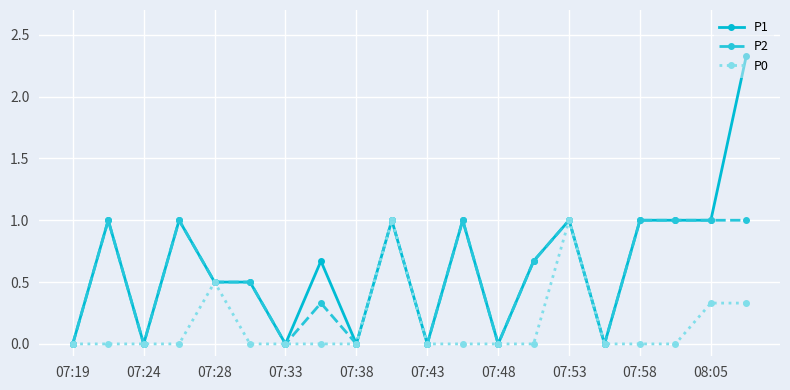

List the series in order of their overall mean, lowest first.

P0, P2, P1